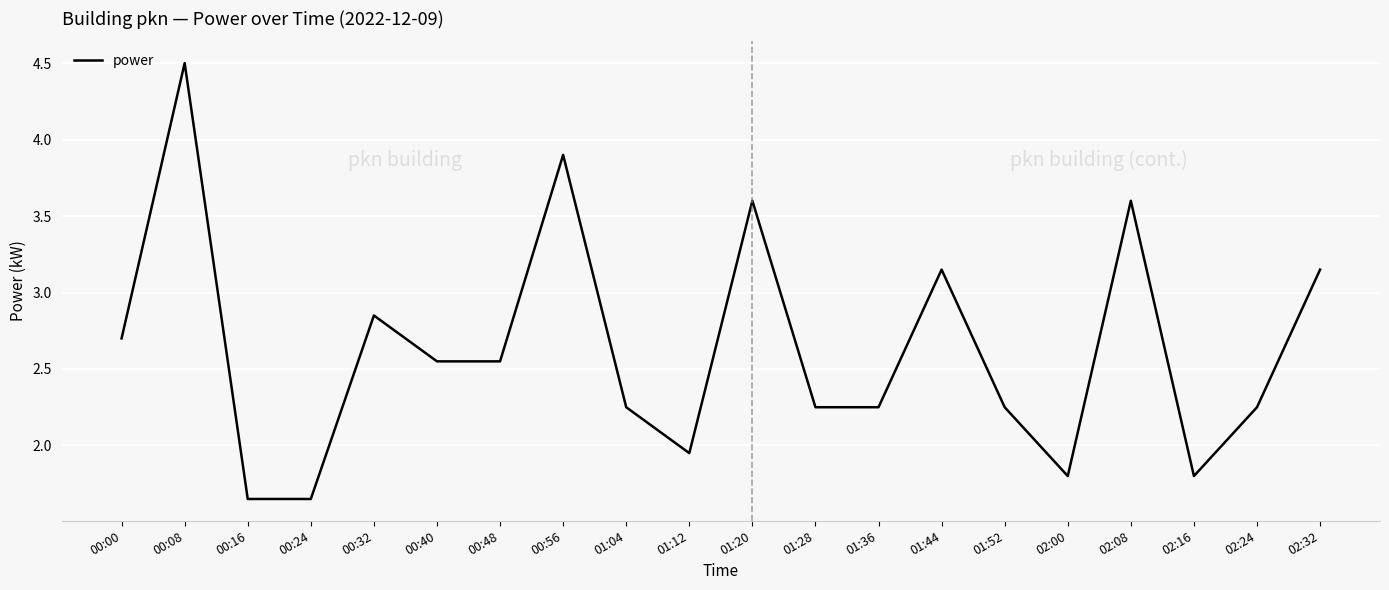

True or false: the data shows 3.1 at 02:16.

False